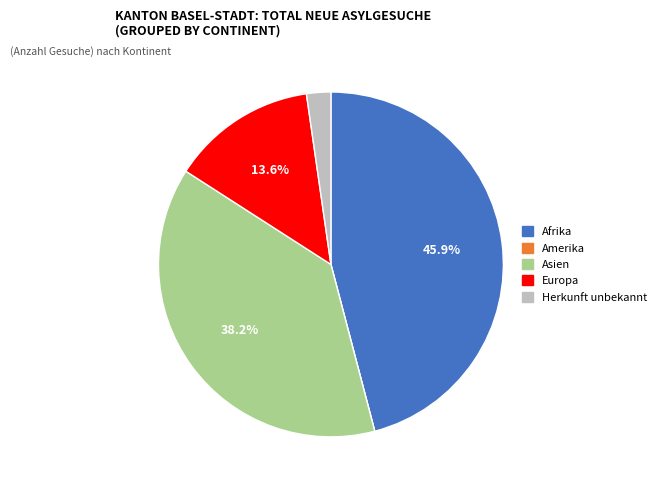

The Herkunft unbekannt slice represents 2% of the pie. True or false?

True